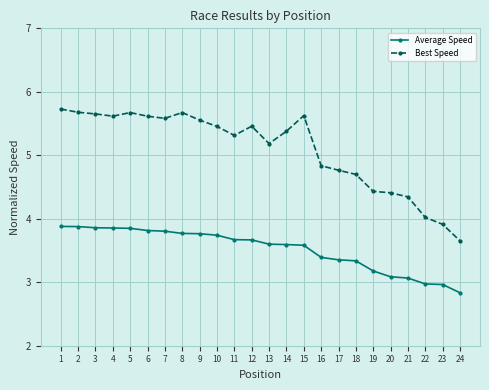

What is the value of the Average Speed point at the 11th from the left?

3.7